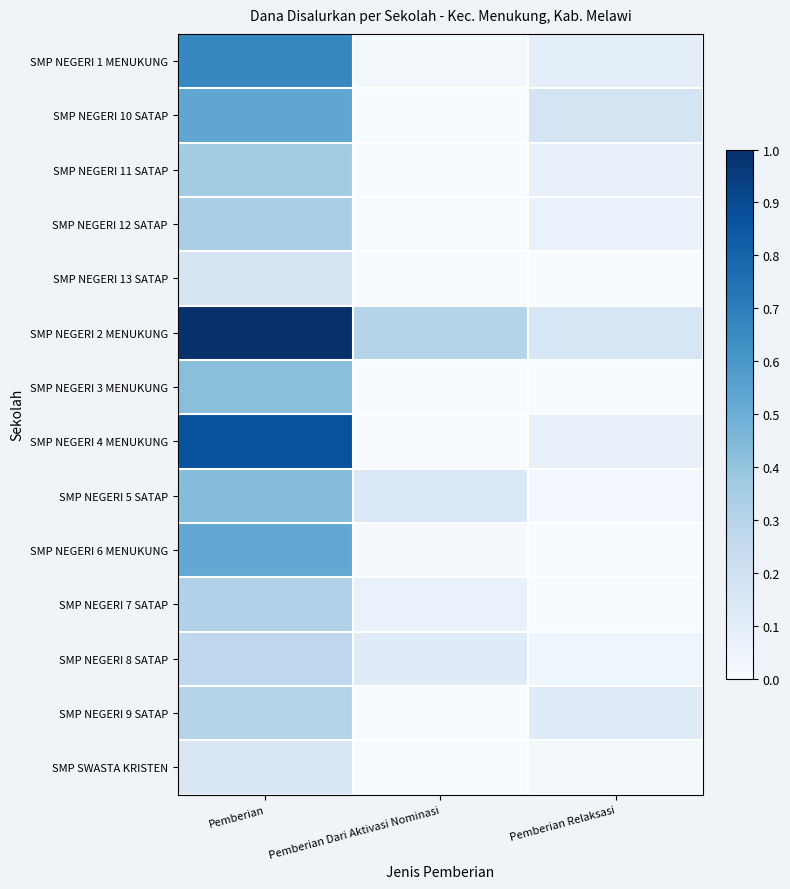

At which category is the sum across all series the highest?

Pemberian